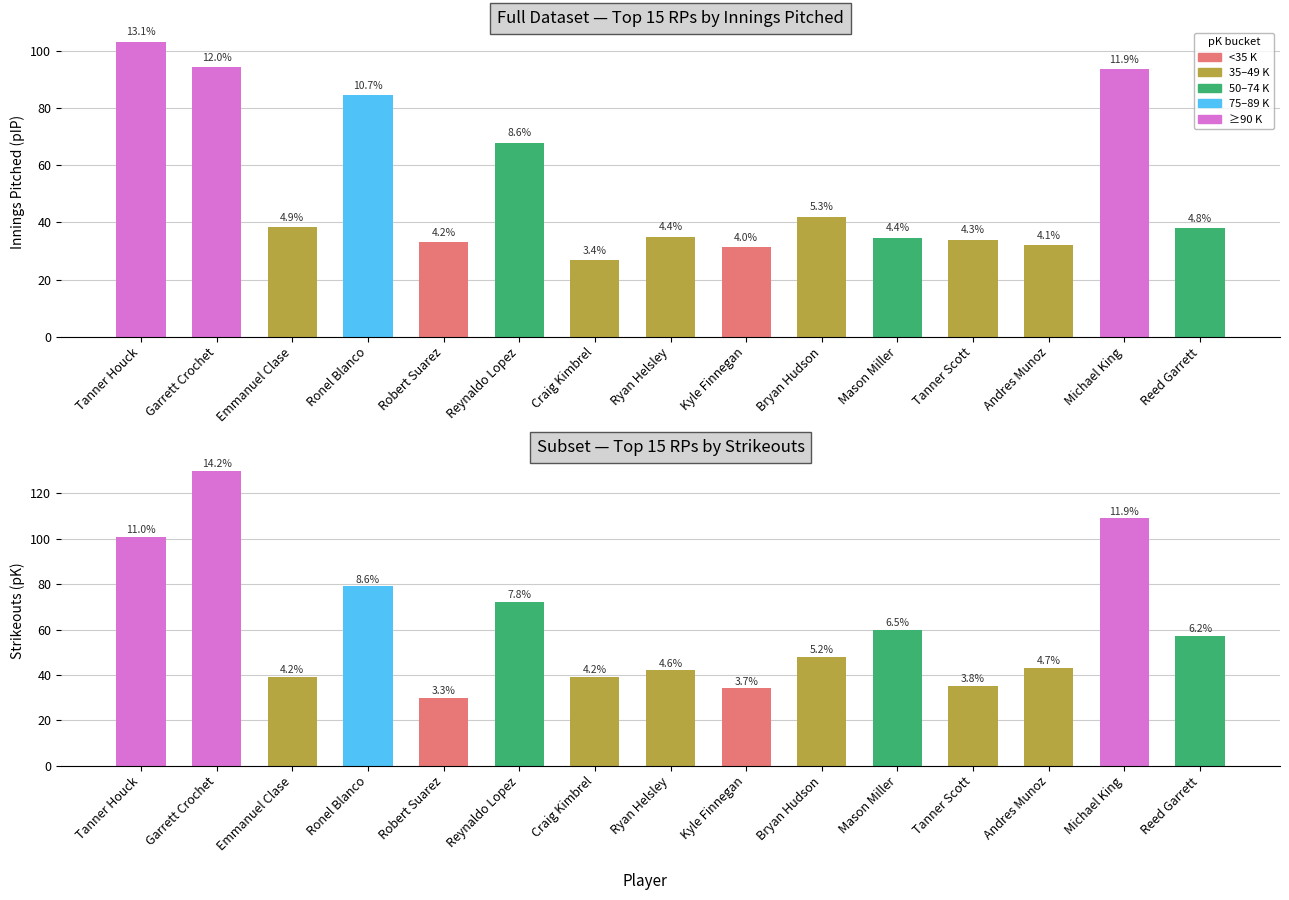

Are the bars horizontal?

No